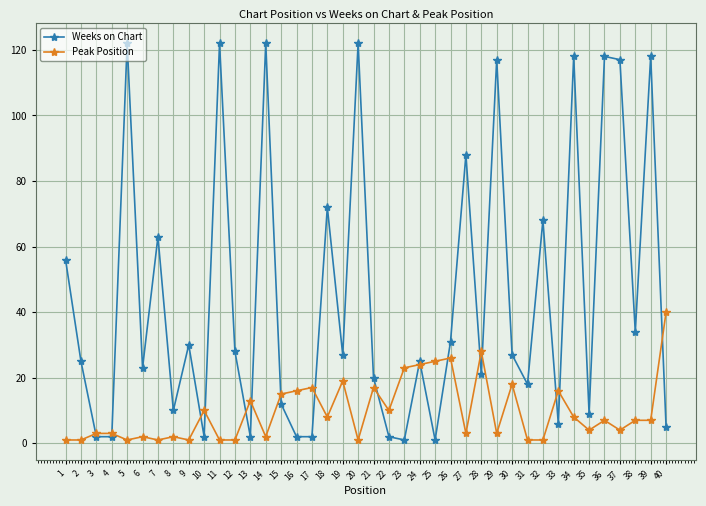

Rank the series by their maximum value, from highest to lowest.

Weeks on Chart, Peak Position